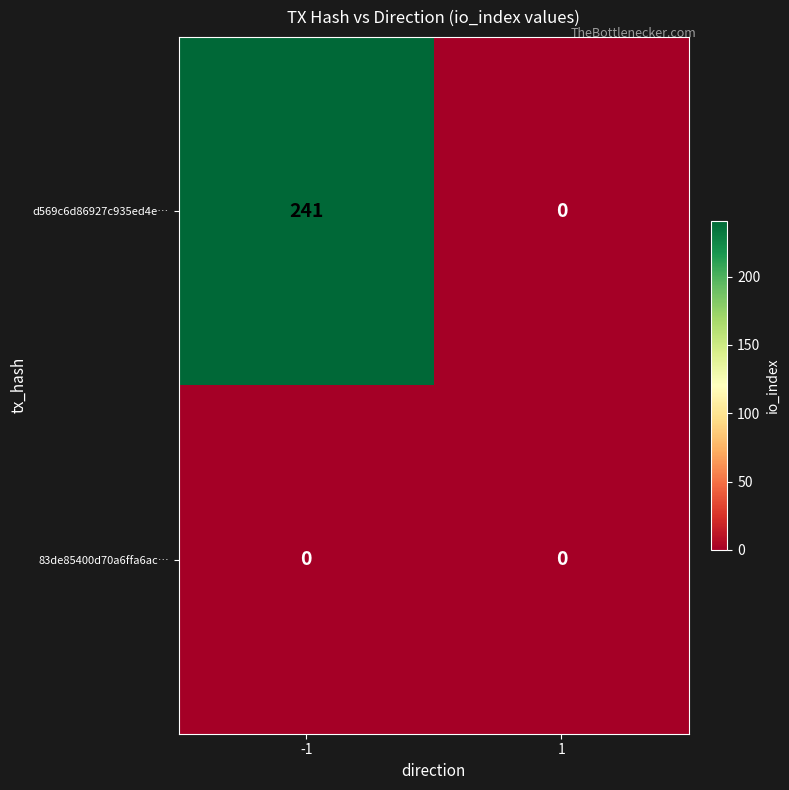

Is the value of d569c6d86927c935ed4e… at -1 greater than the value of 83de85400d70a6ffa6ac… at -1?

Yes